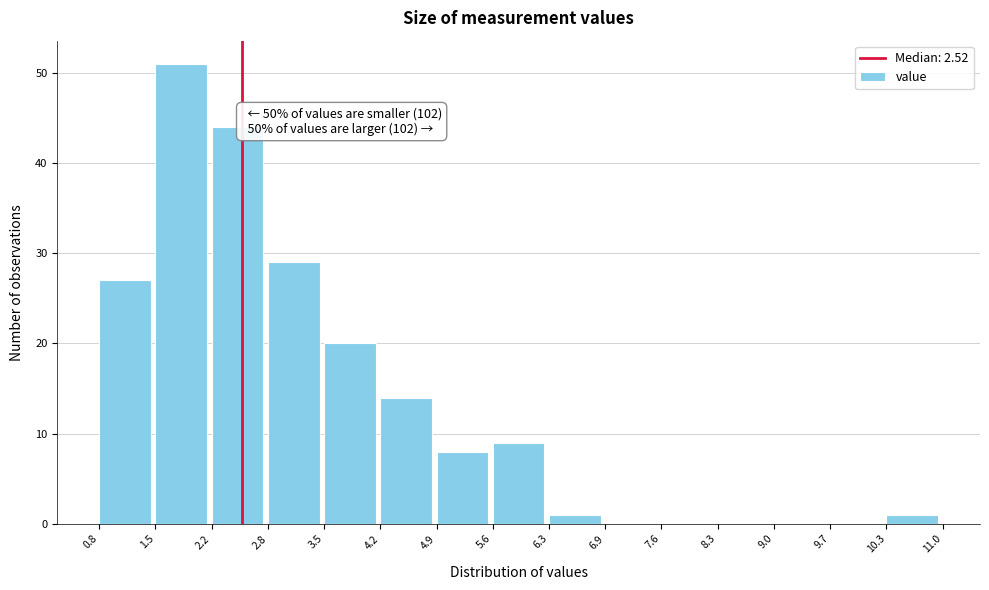

Over which range of the x-axis is the bar tallest?

1.5 to 2.2